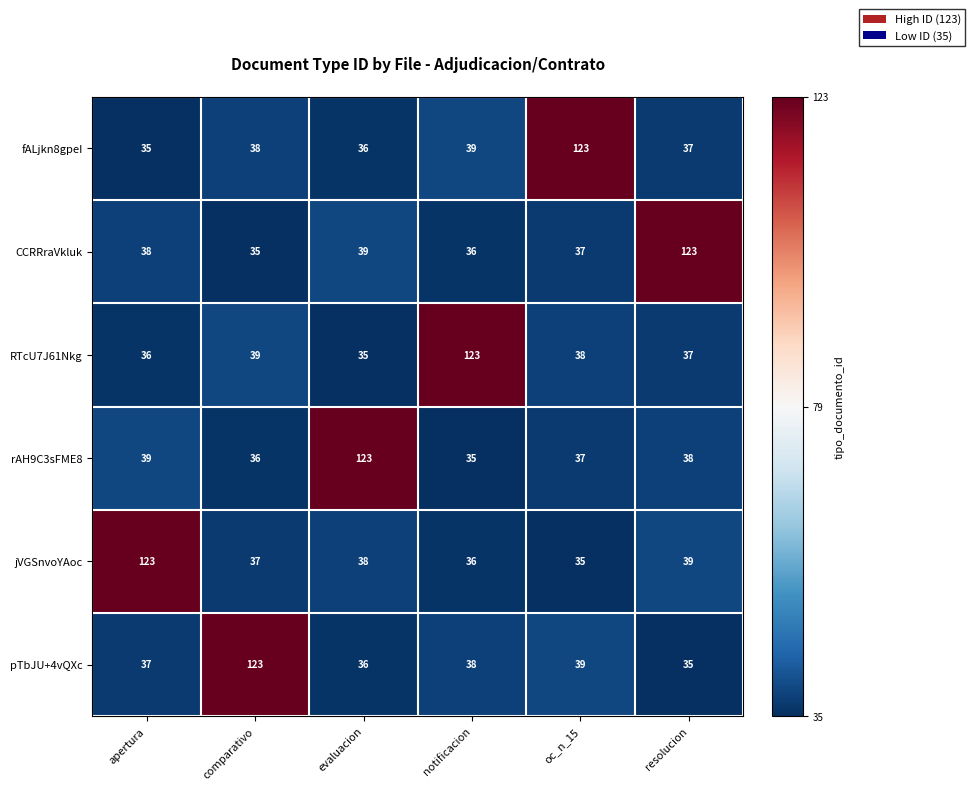

What is the minimum value shown in the chart?

35